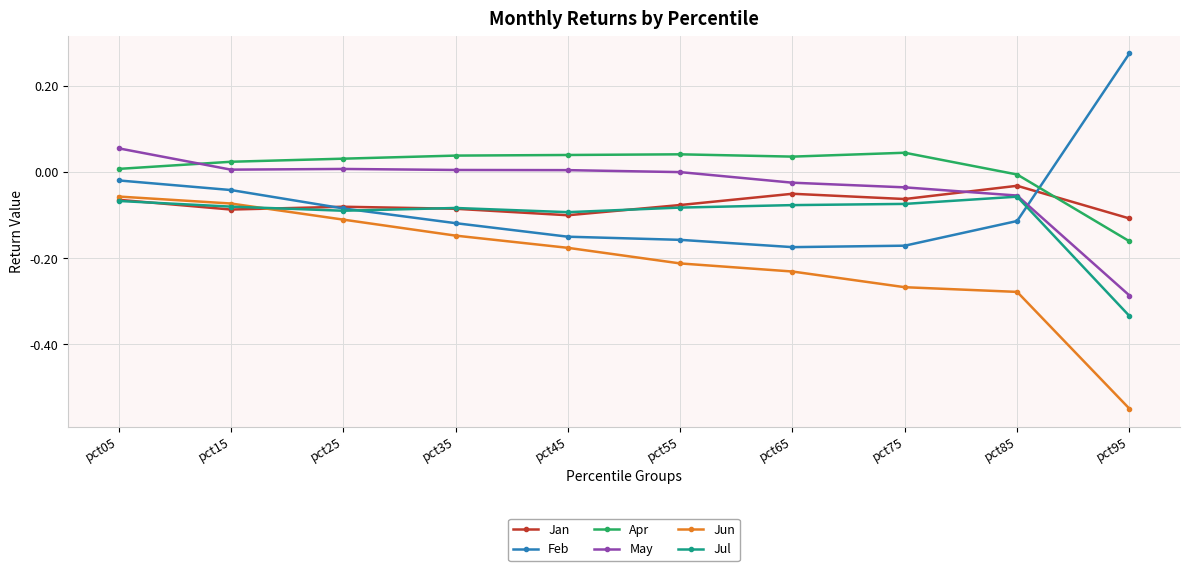

At which category is the sum across all series the highest?

pct05